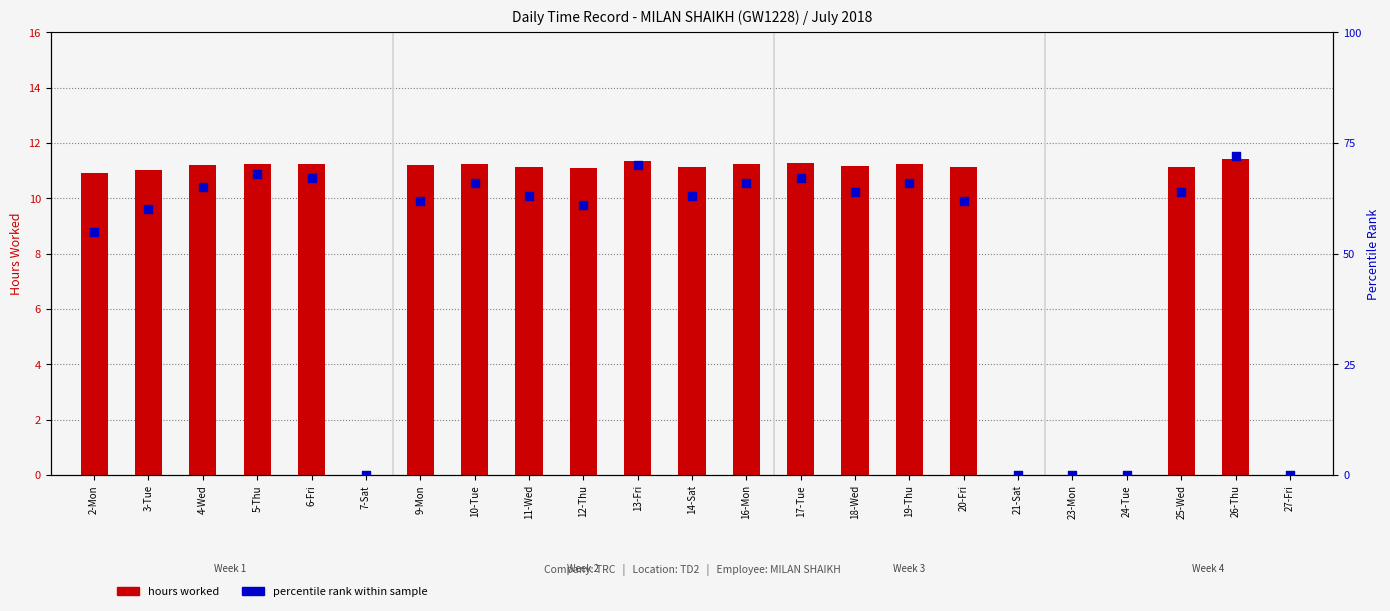

At how many categories does at least one series exceed 35?

18